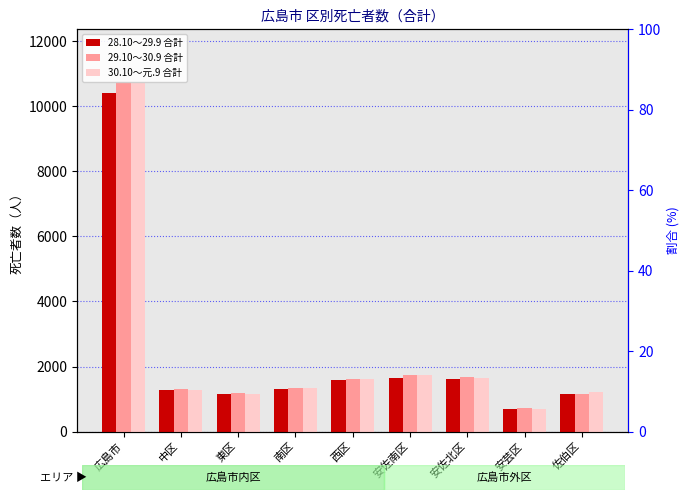

Does the chart contain any negative values?

No